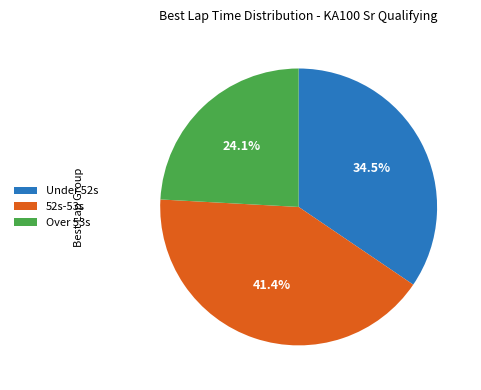

Which slice is the largest?

52s-53s